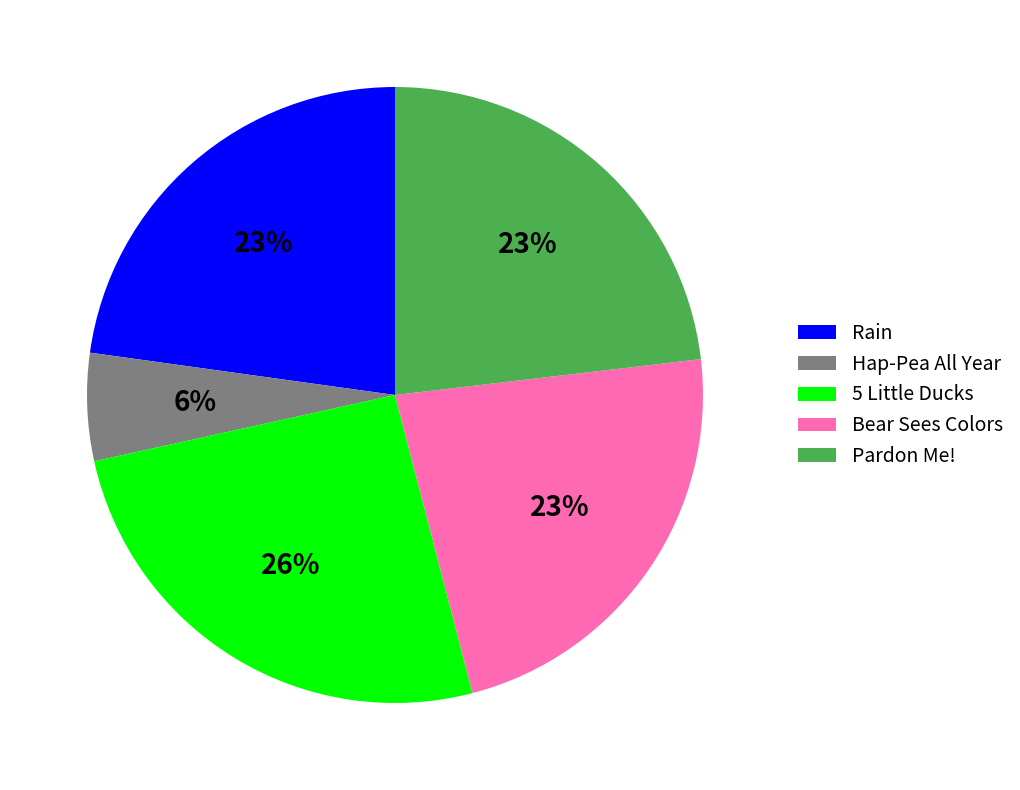

Which slice is the smallest?

Hap-Pea All Year